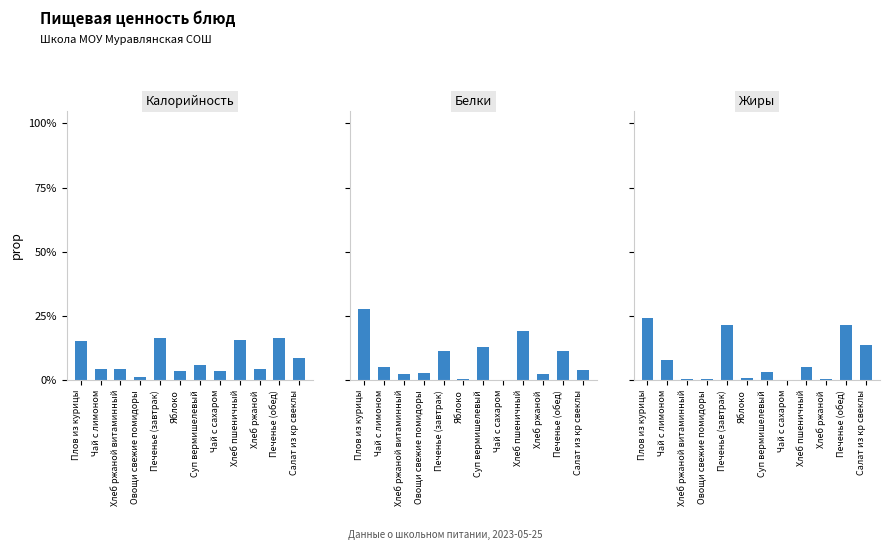

What is the label of the 3rd bar from the left?

Хлеб ржаной витаминный